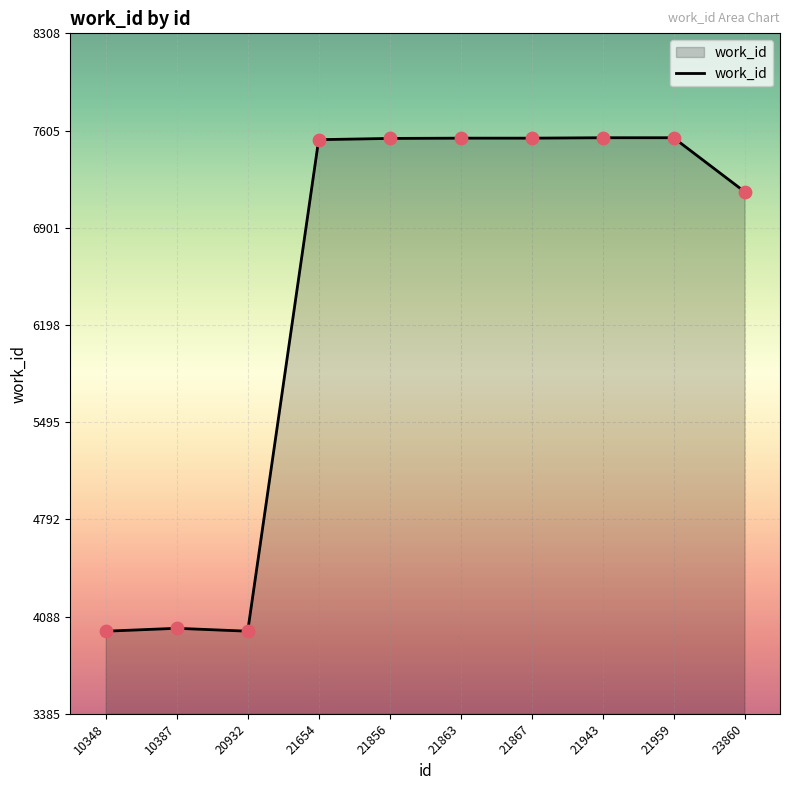

Which has a higher value, 21959 or 20932?

21959